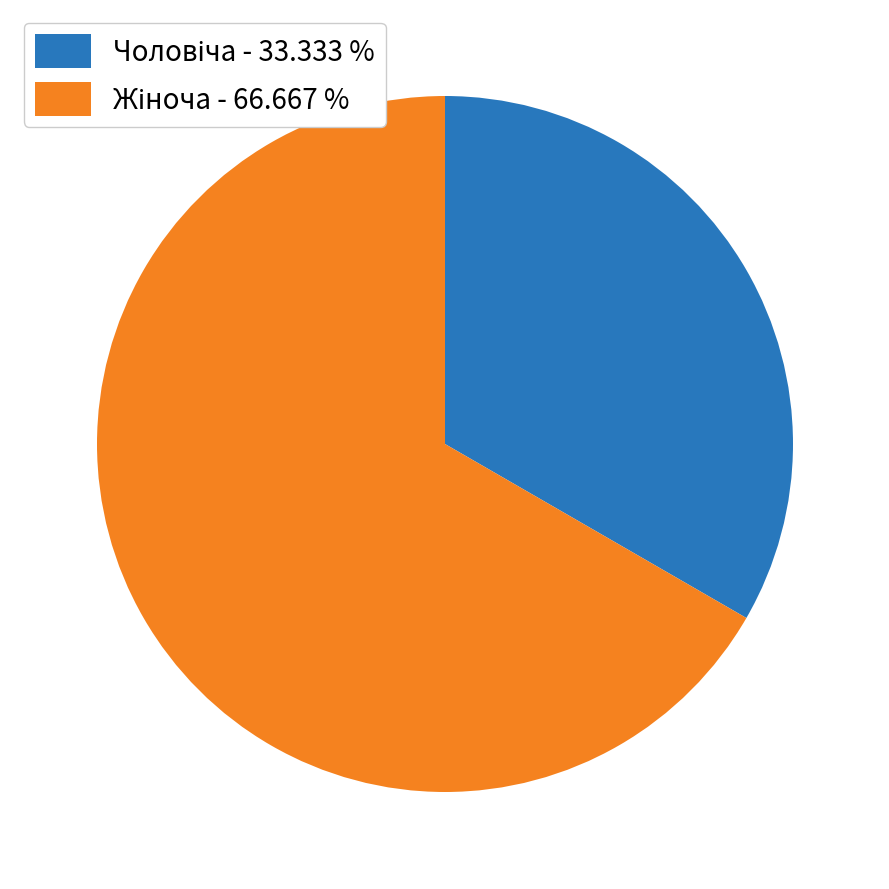

Count the number of slices in the pie.

2